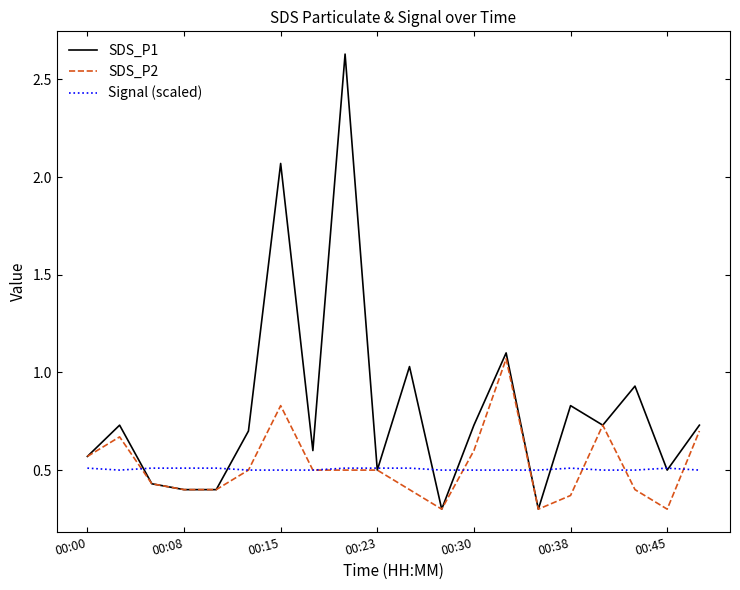

What is the minimum value shown in the chart?

0.3